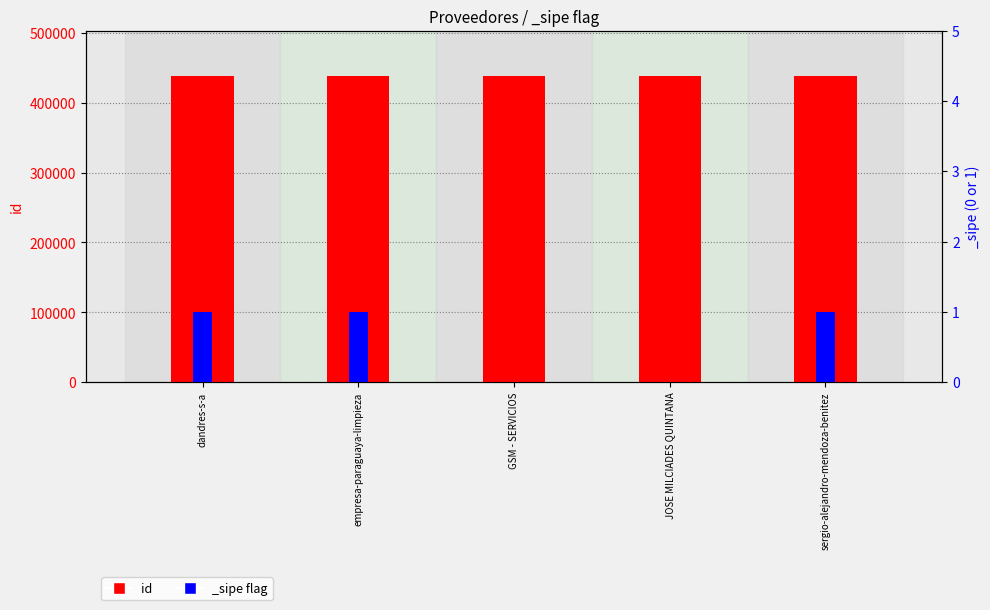

At which label does the data first exceed 437760?

JOSE MILCIADES QUINTANA